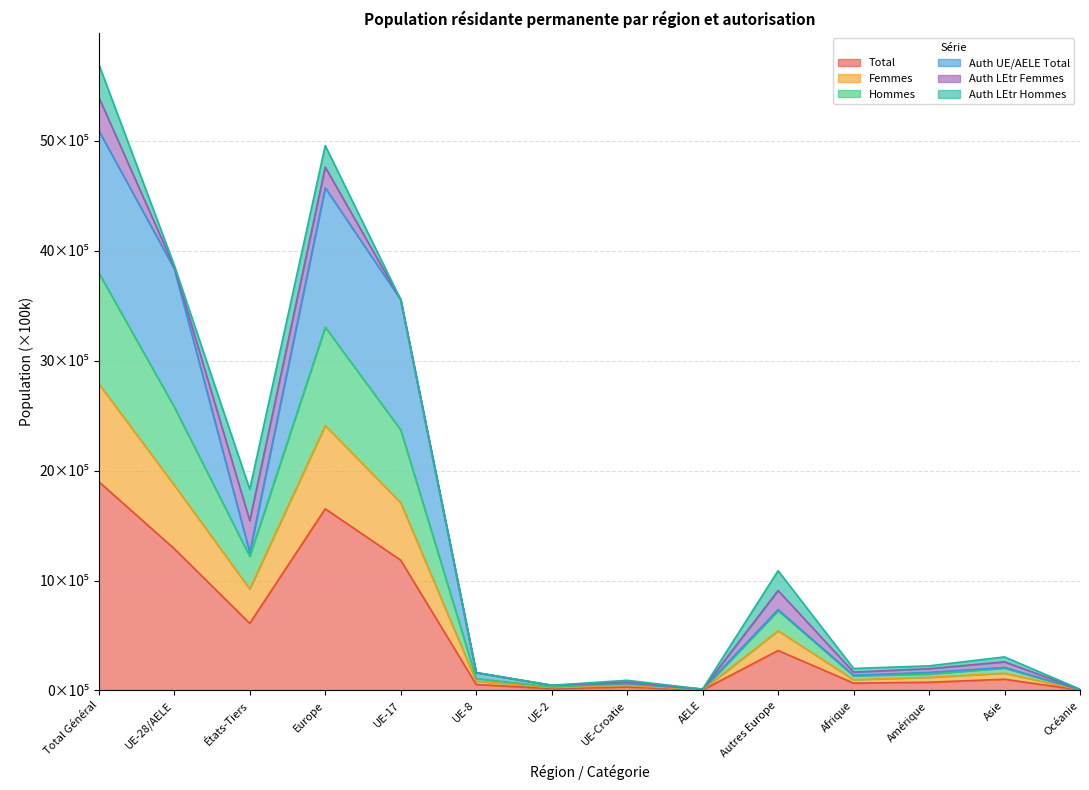

True or false: Femmes and Total intersect in this chart.

False